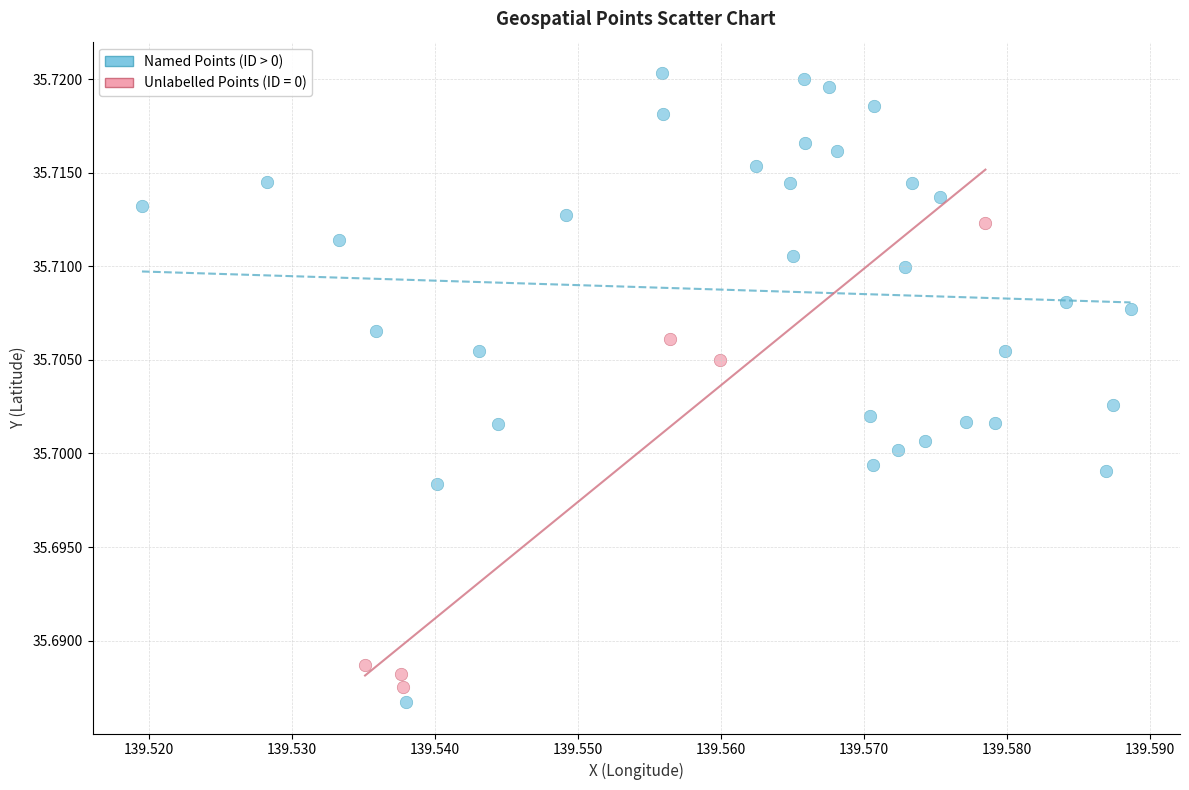

Which series reaches the maximum Y coordinate?

Named Points (ID > 0)